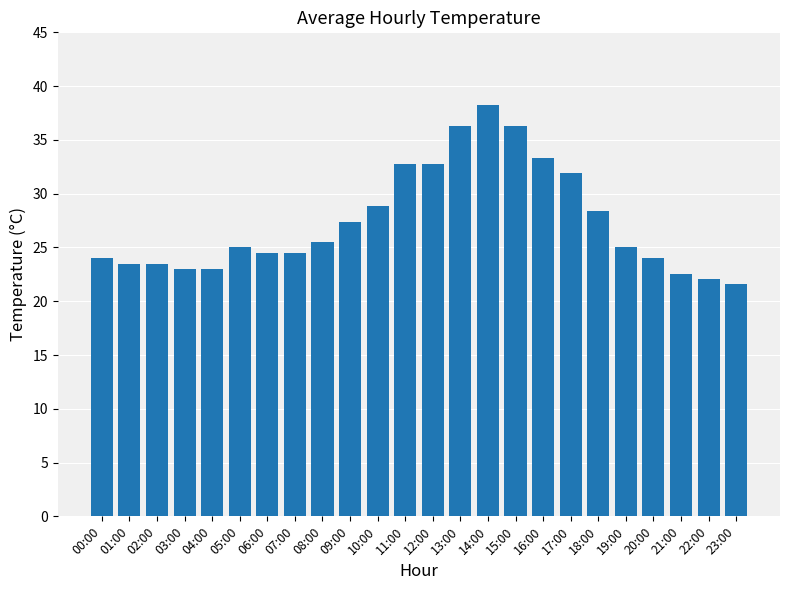

Approximately how many times larger is the value at 14:00 compared to 11:00?

1.2